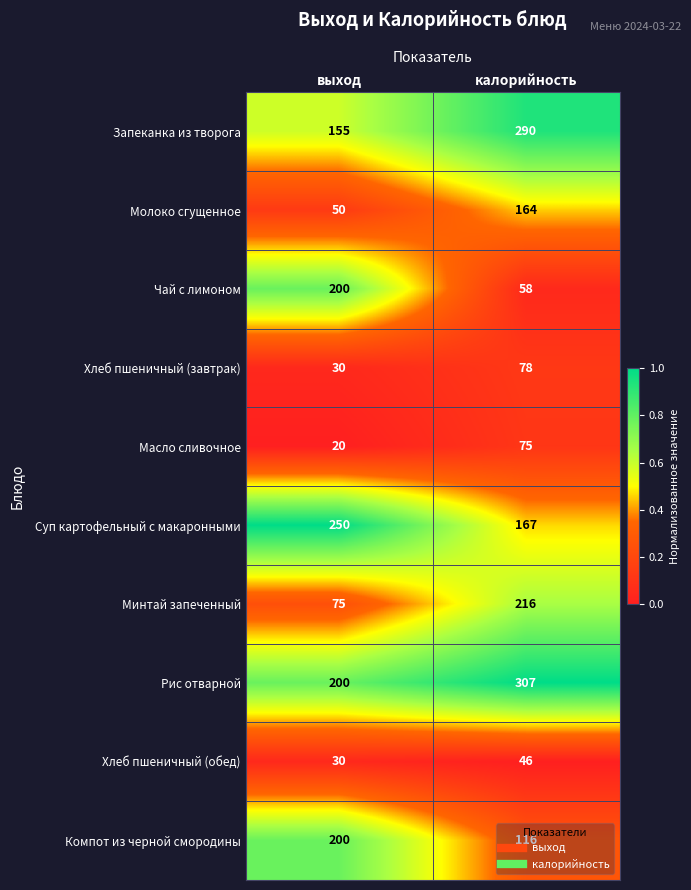

What is the difference between the Масло сливочное values at выход and калорийность?

55